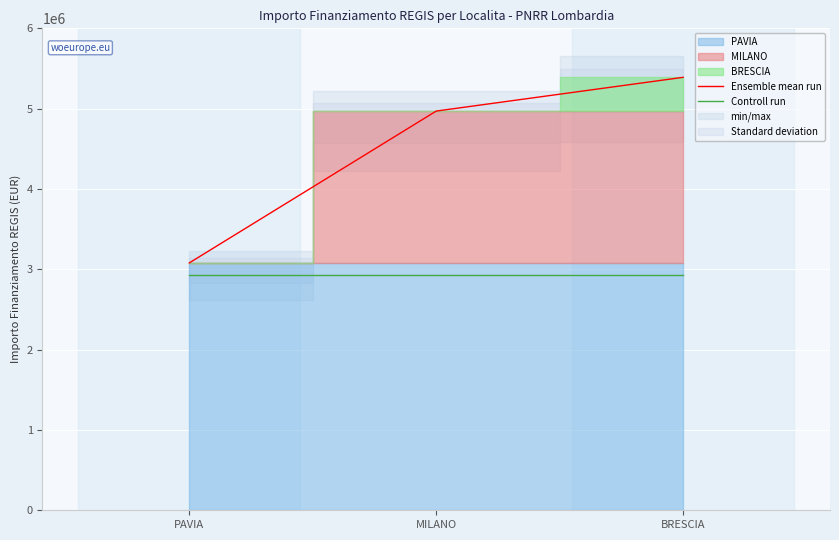

Between PAVIA and MILANO, which series saw the biggest shift?

Ensemble mean run